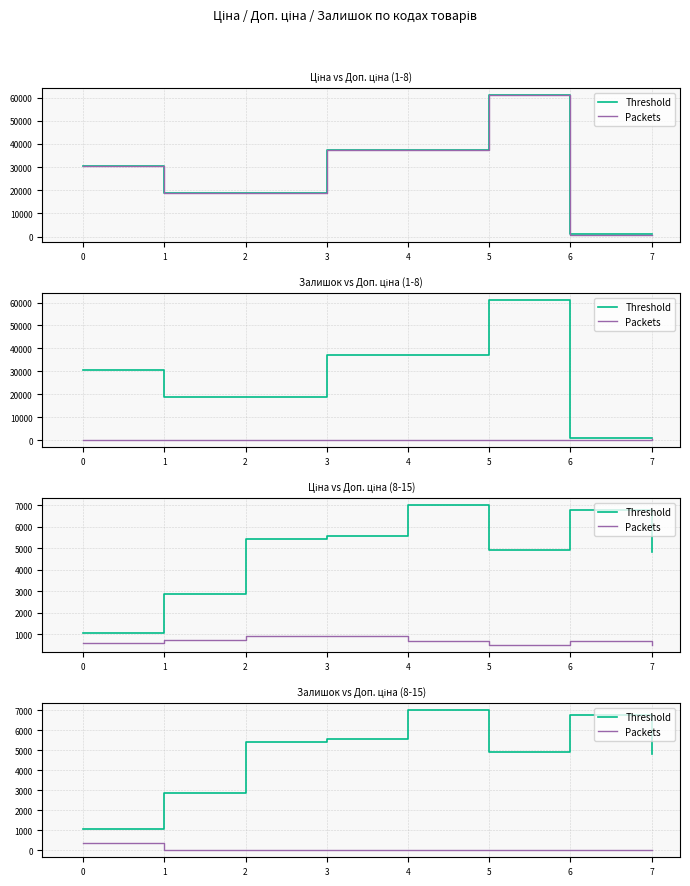

Is it true that Packets equals 179.0 at 0?

False